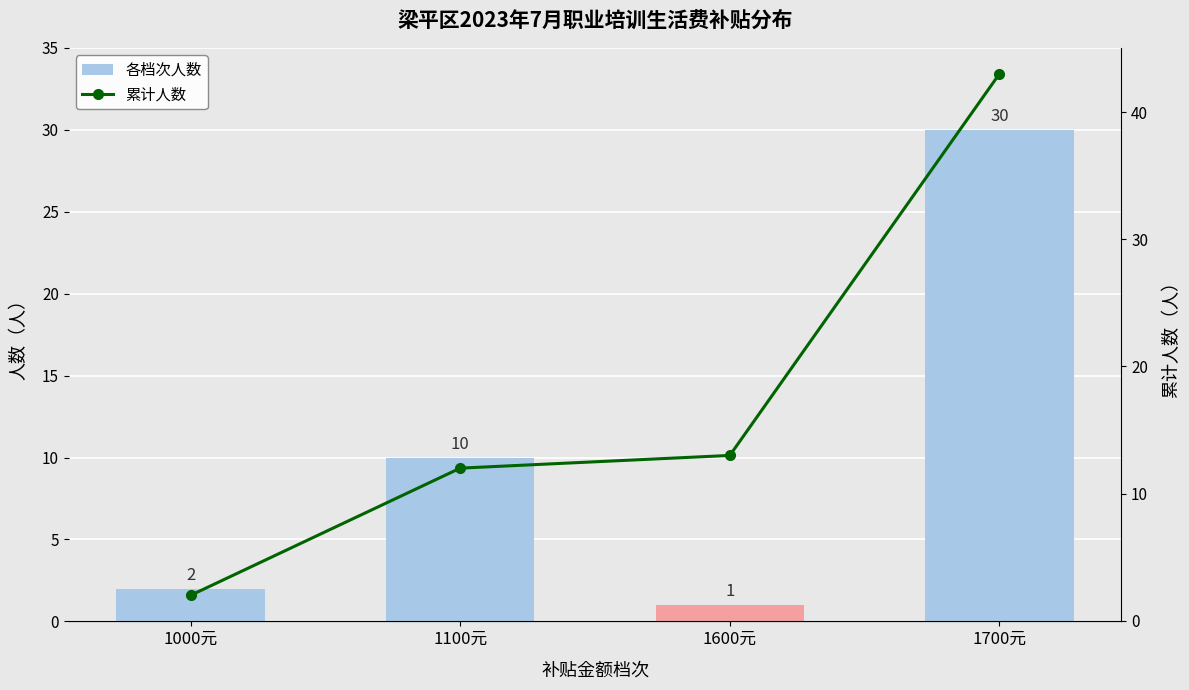

What is the value of the 各档次人数 bar at the 3rd from the left?

1